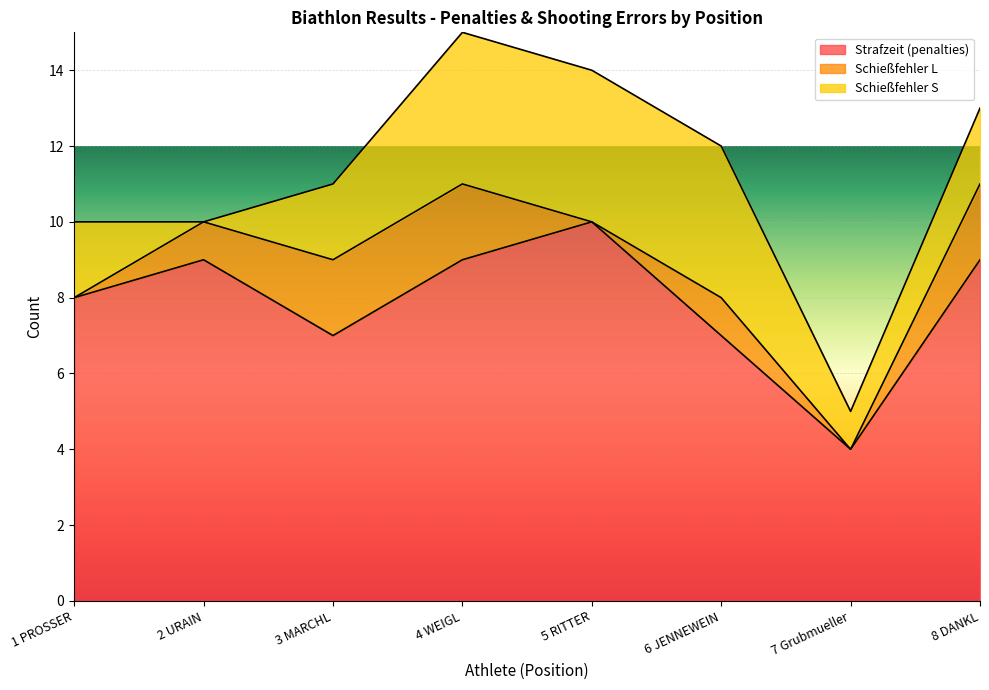

How many categories are shown in the chart?

8